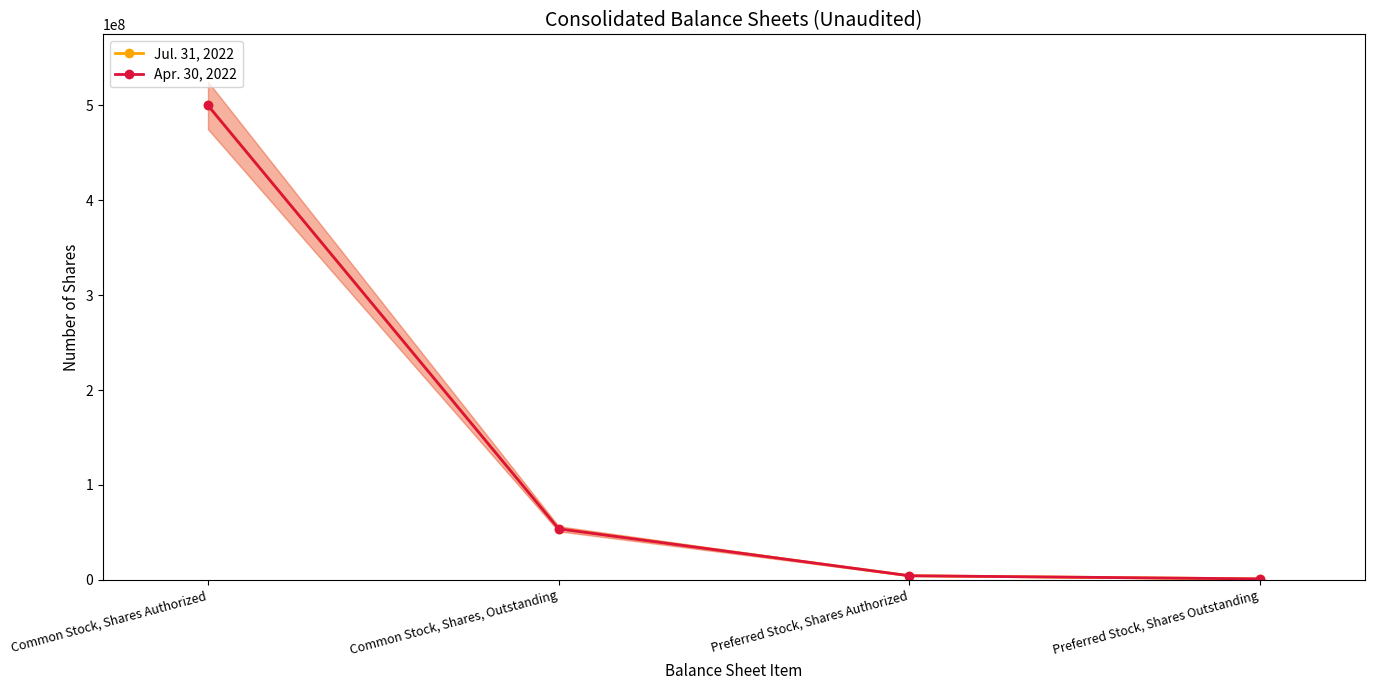

What is the label of the 4th point from the right?

Common Stock, Shares Authorized